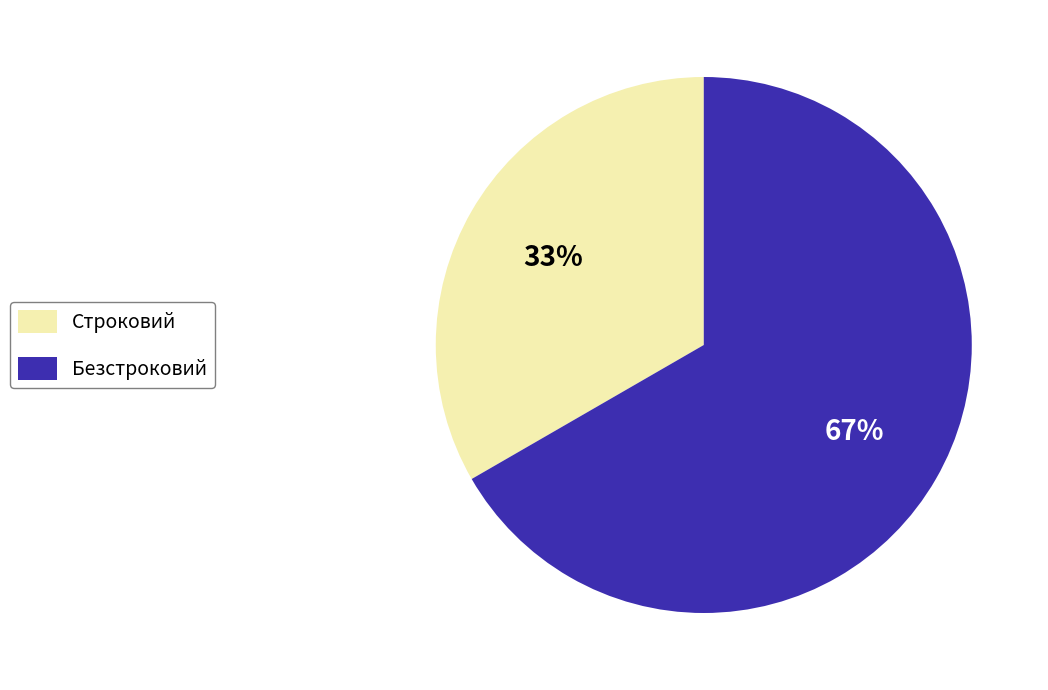

To the nearest percent, what is the average slice percentage?

50%